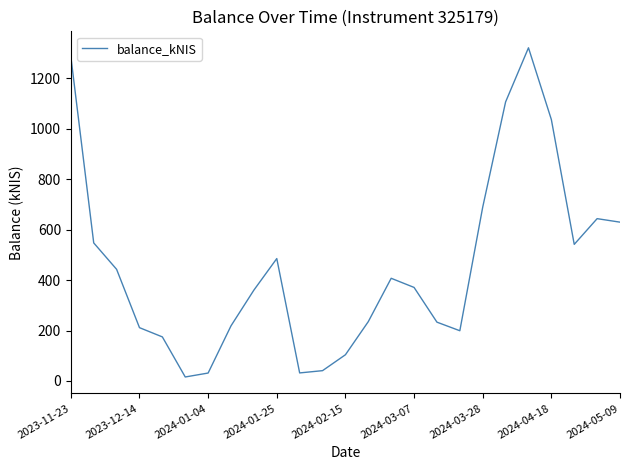

What is the difference between the maximum and minimum values?

1305.4